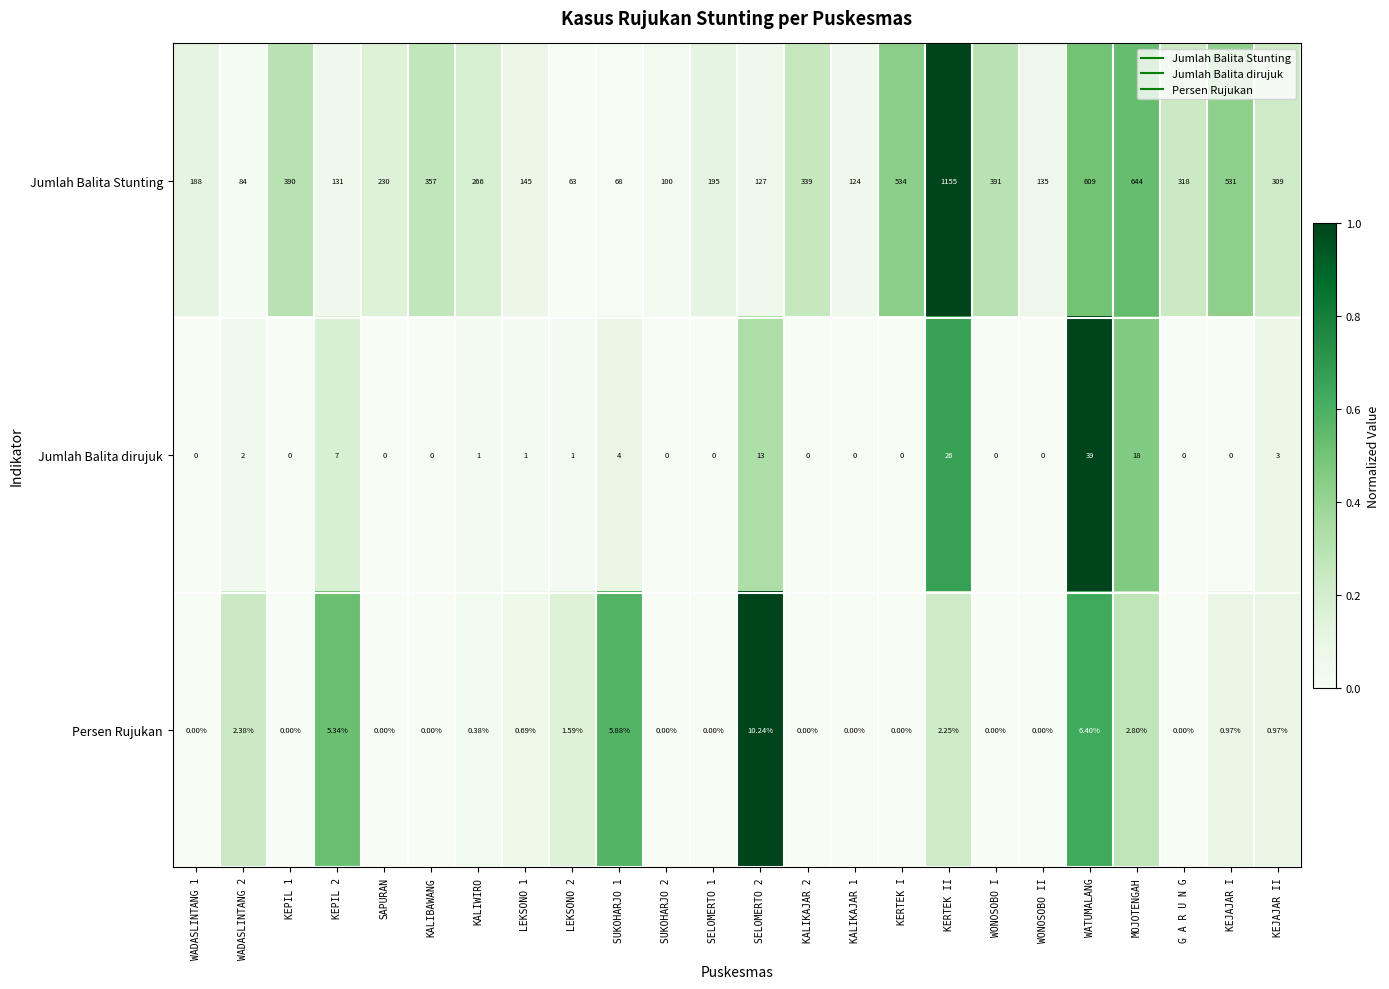

Which series has the largest range (max minus min)?

Jumlah Balita Stunting